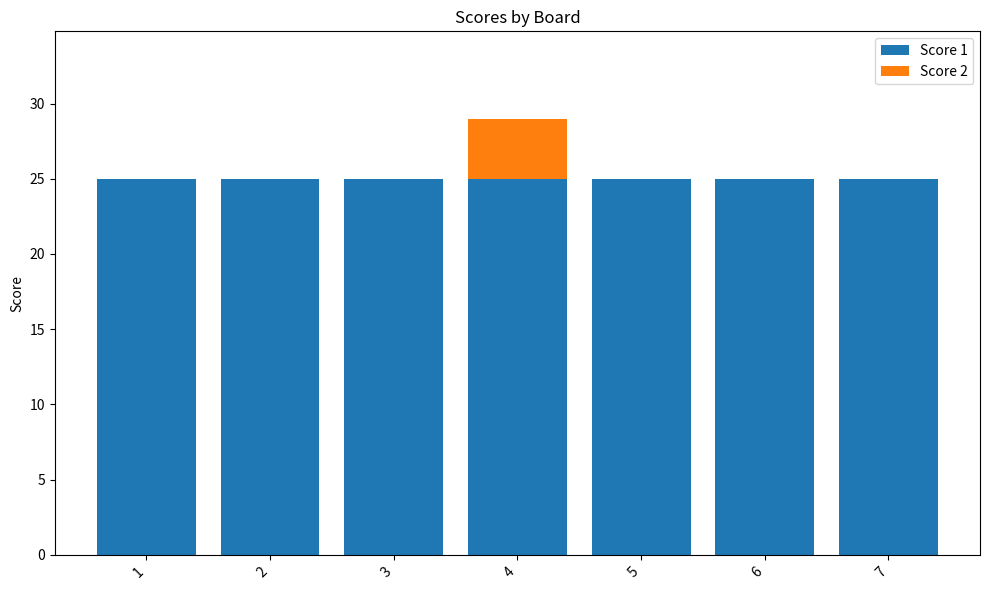

What is the maximum value for Score 1?

25